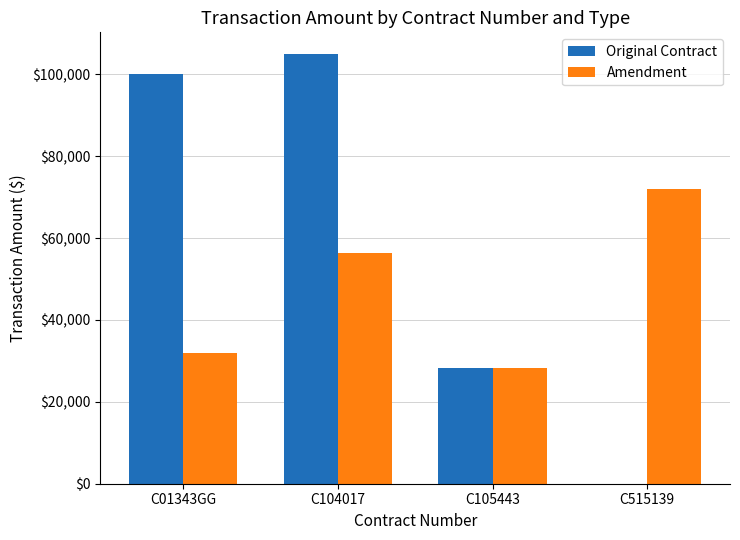

What is the highest value of the Original Contract series?

105000